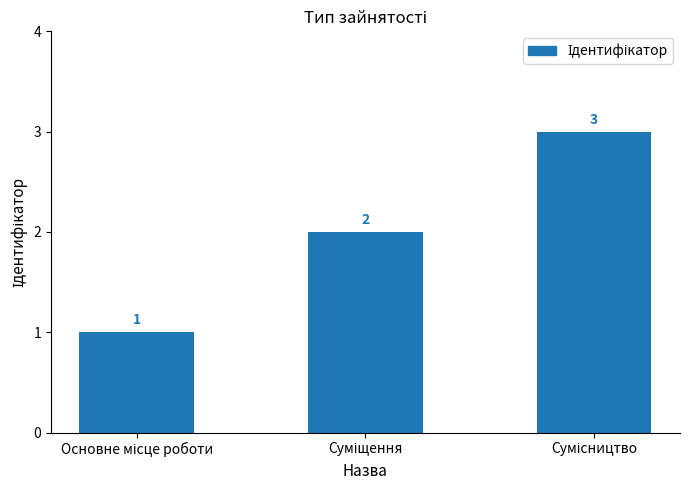

What is the sum of all values?

6